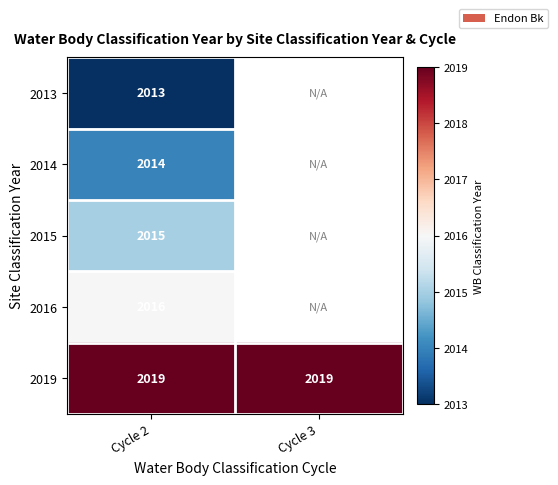

What is the sum of all 2019 values?

4038